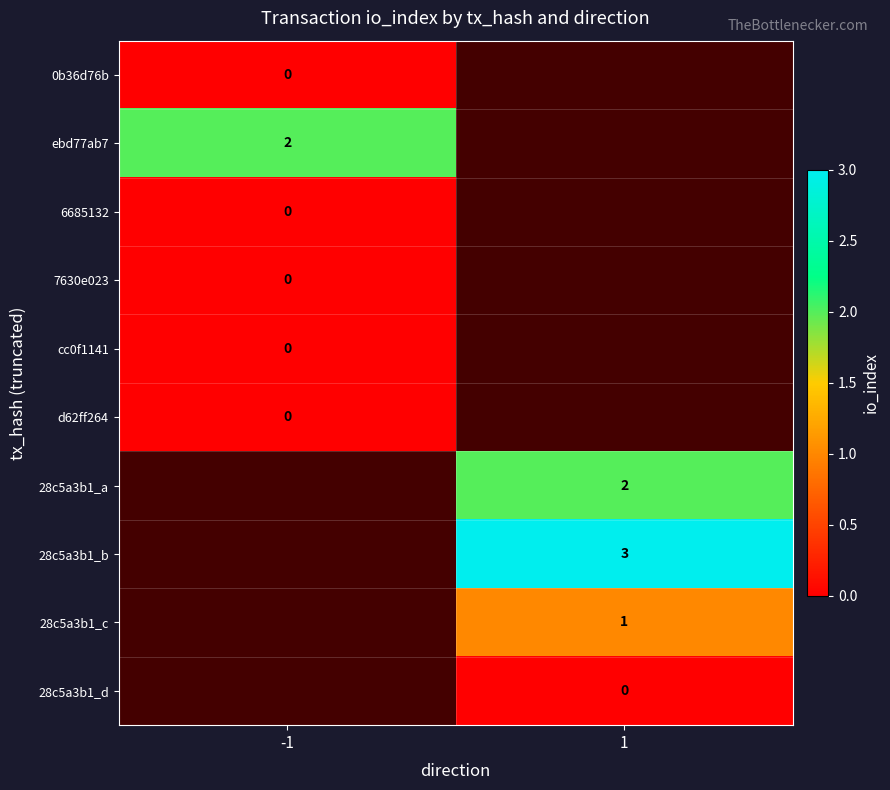

Between -1 and 1, which is larger?

1